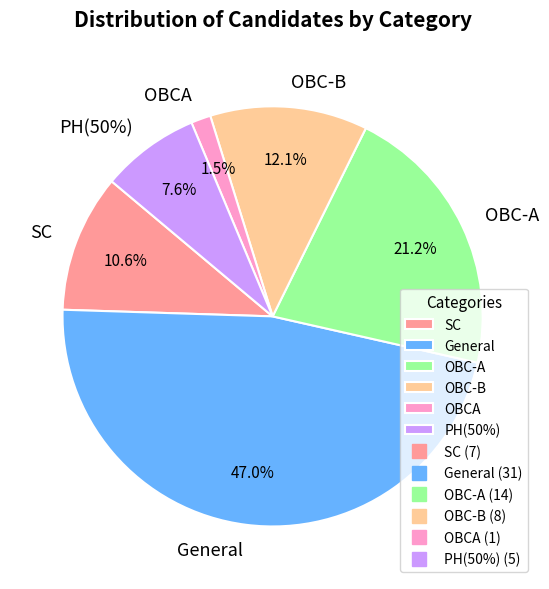

Is there any slice that represents more than half of the pie?

No